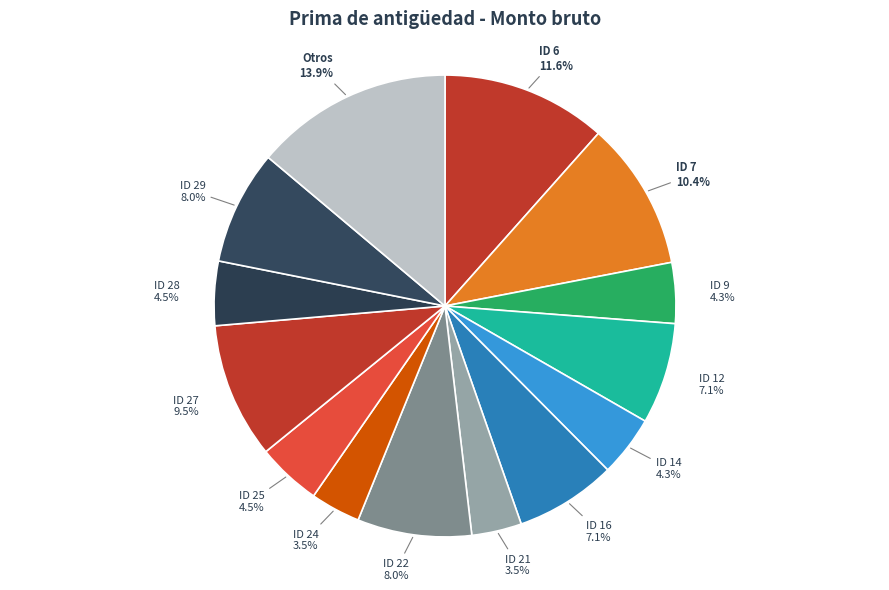

What is the largest slice in the pie chart?

Otros